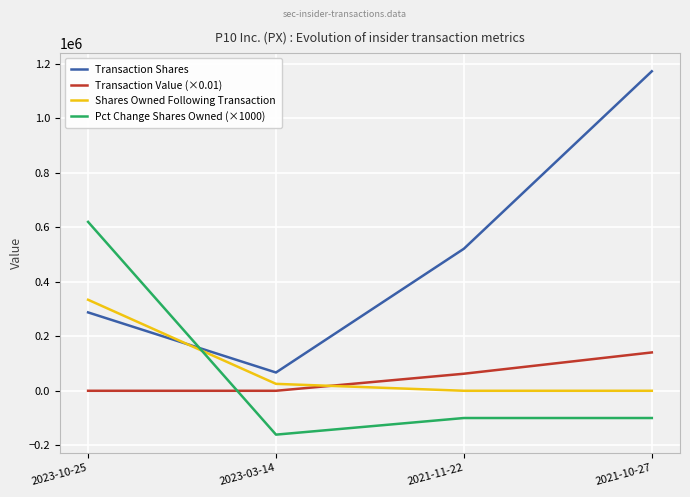

The value of Pct Change Shares Owned (×1000) at 2021-11-22 is -100000.0. True or false?

True